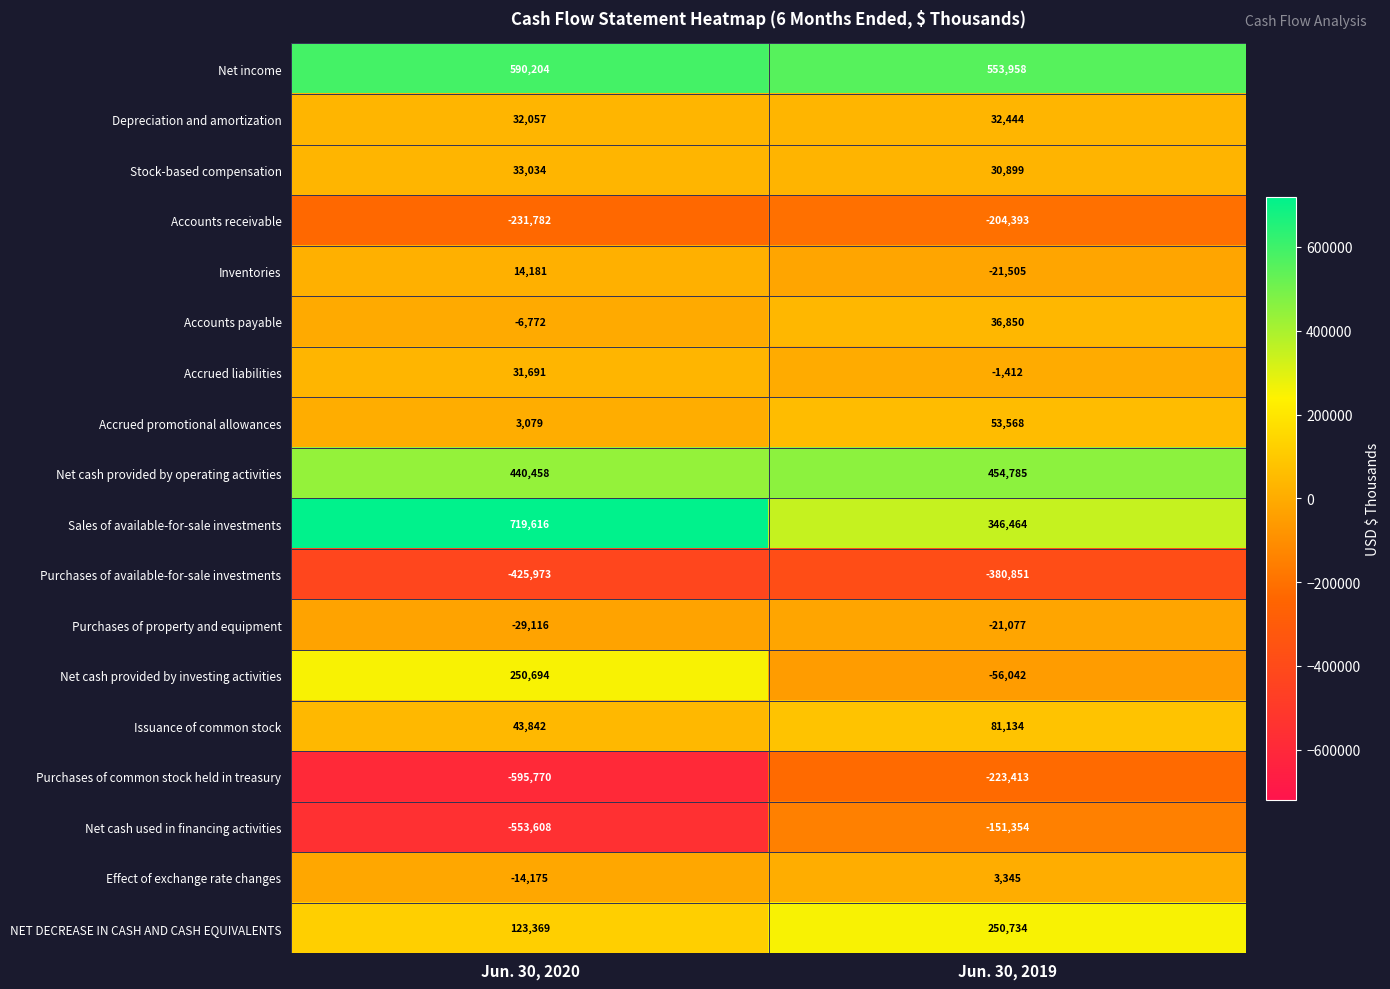

What is the smallest value displayed?

-595770